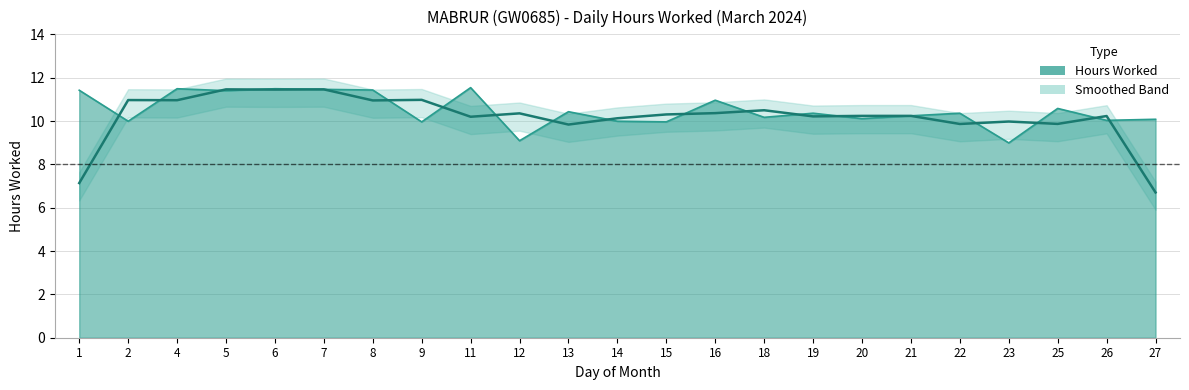

How many points are higher than both their immediate neighbors (excluding endpoints)?

9